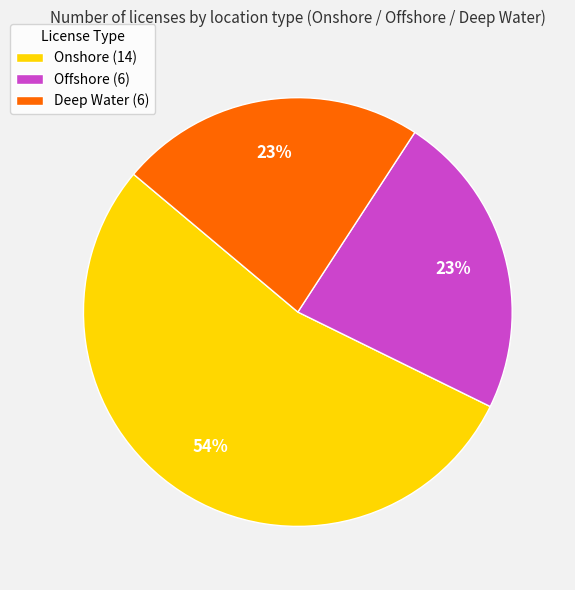

Approximately how many times larger is the value at Onshore compared to Offshore?

2.3